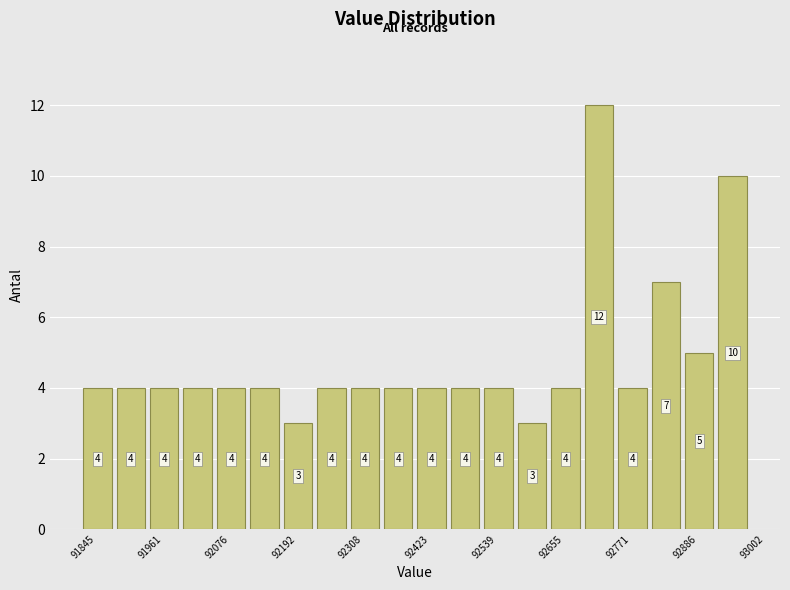

Read against the x-axis, roughly where is the centre of the tallest bar?

92740